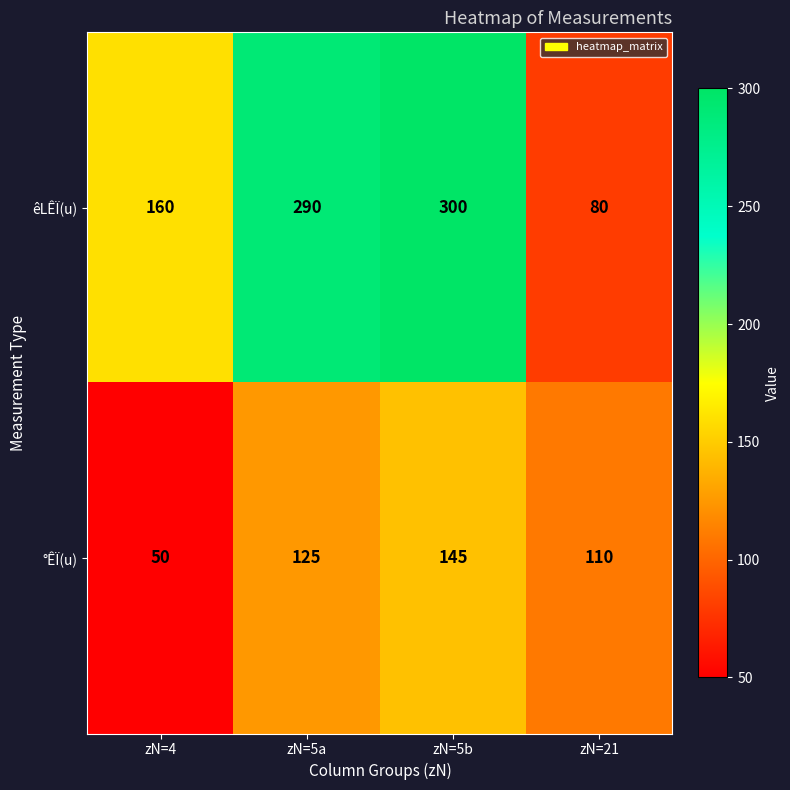

What is the difference between the maximum and minimum values in the °ÊÏ(u) series?

95